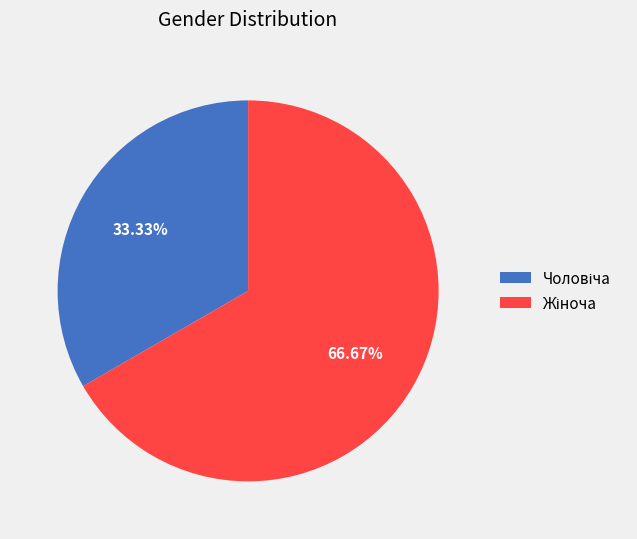

How many slices are in this pie chart?

2